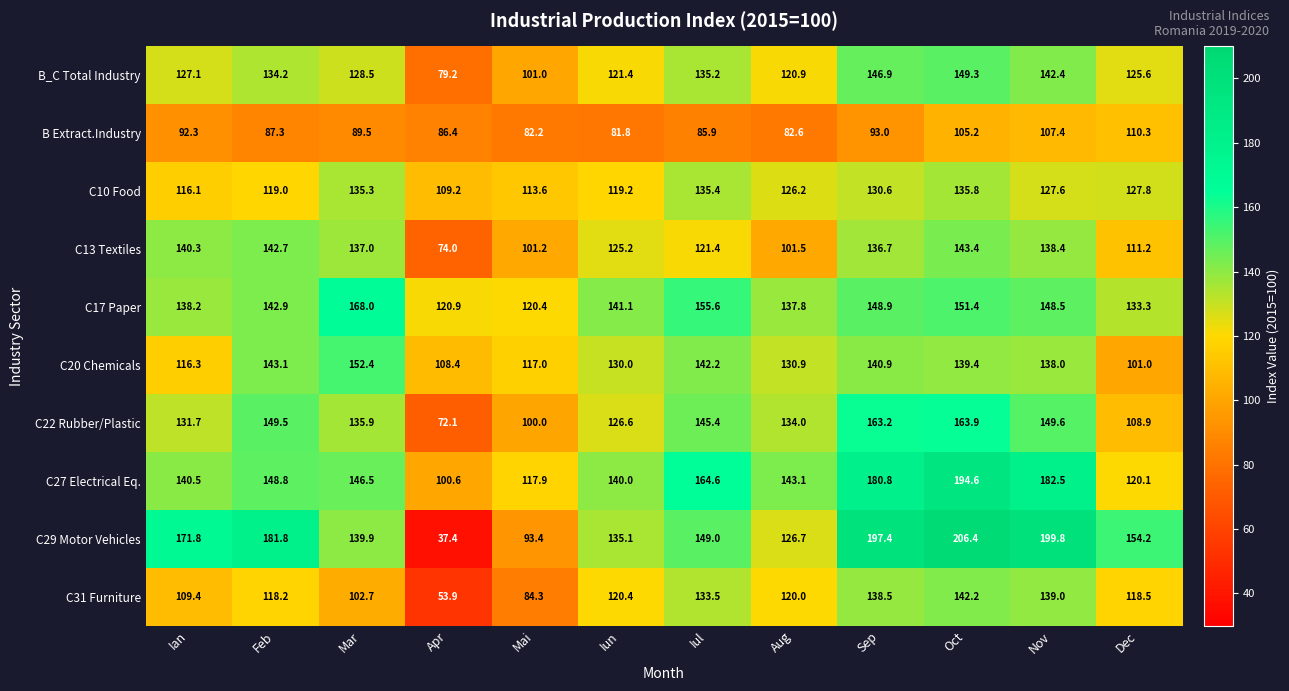

List the series in order of their peak value, lowest first.

B Extract.Industry, C10 Food, C31 Furniture, C13 Textiles, B_C Total Industry, C20 Chemicals, C22 Rubber/Plastic, C17 Paper, C27 Electrical Eq., C29 Motor Vehicles